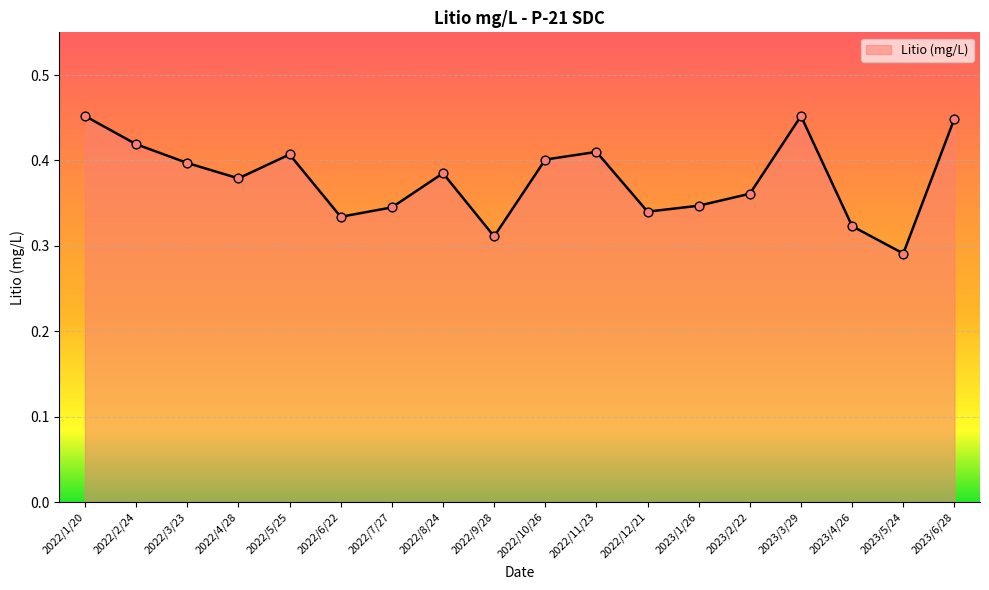

Between 2022/8/24 and 2023/6/28, which is larger?

2023/6/28